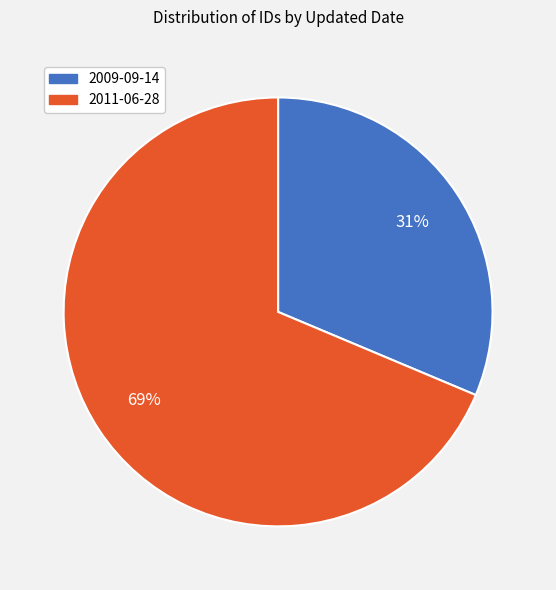

To the nearest percent, what portion does 2009-09-14 represent?

31%